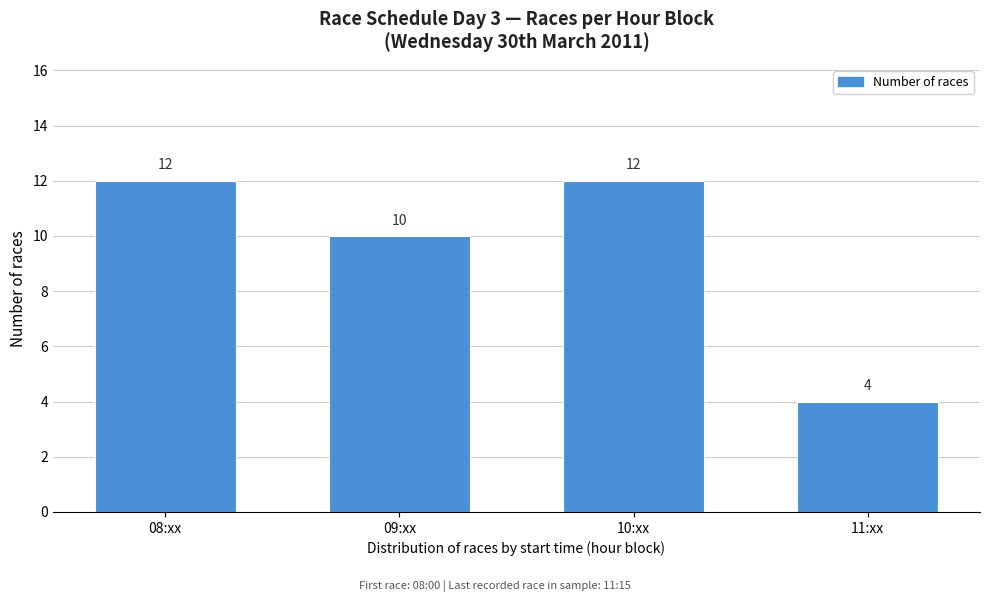

Reading left to right, transcribe all the data shown in this chart.

12	10	12	4